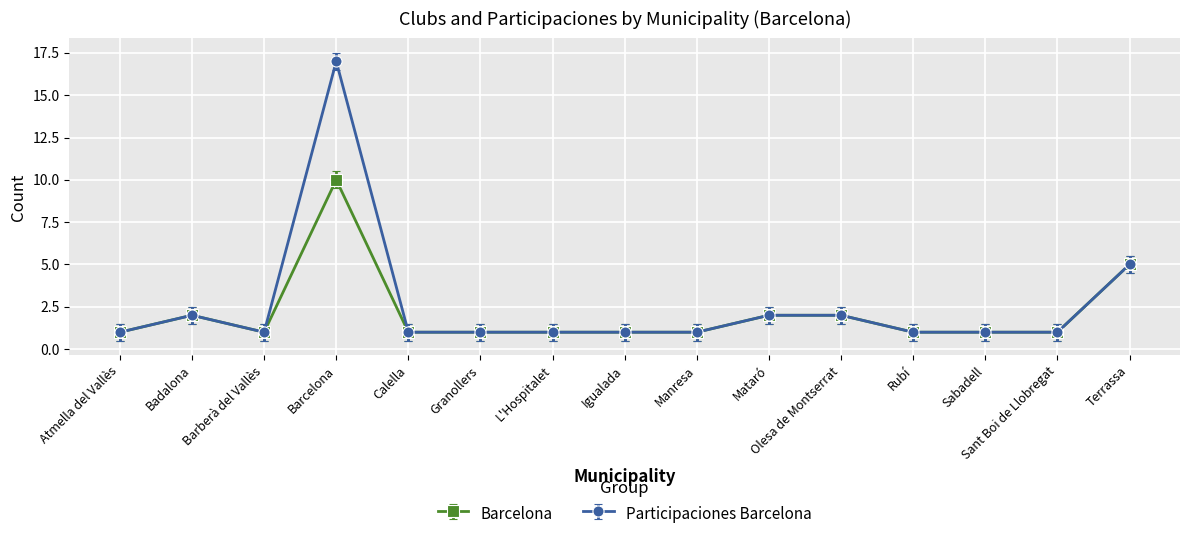

Rank the series by their average value, from highest to lowest.

Participaciones Barcelona, Barcelona